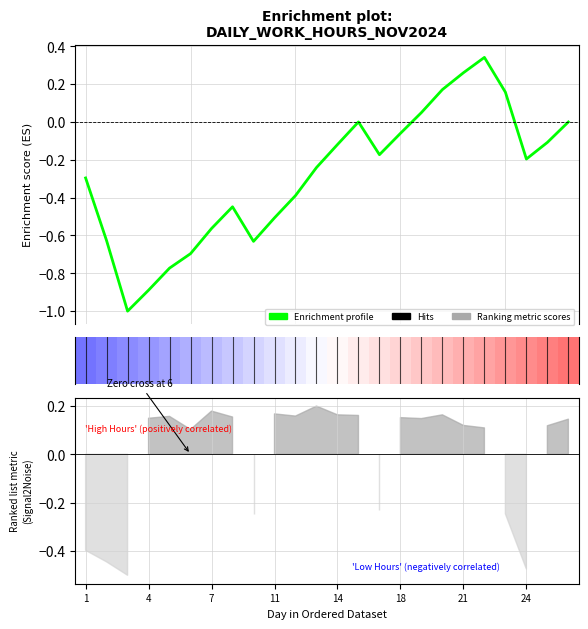

Between 11 and 4, which is larger?

11